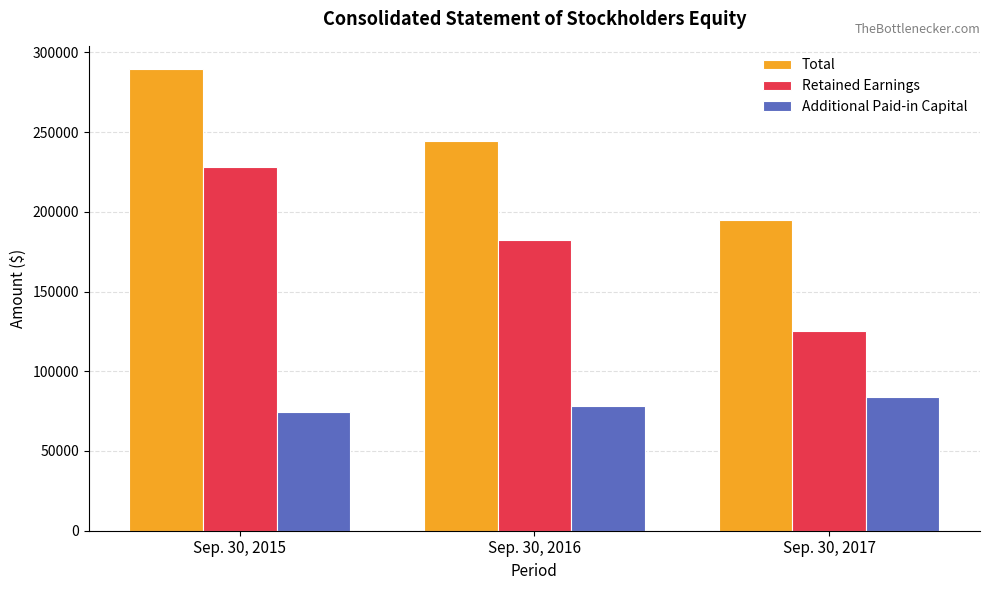

What are all the series names shown in the legend?

Total, Retained Earnings, Additional Paid-in Capital